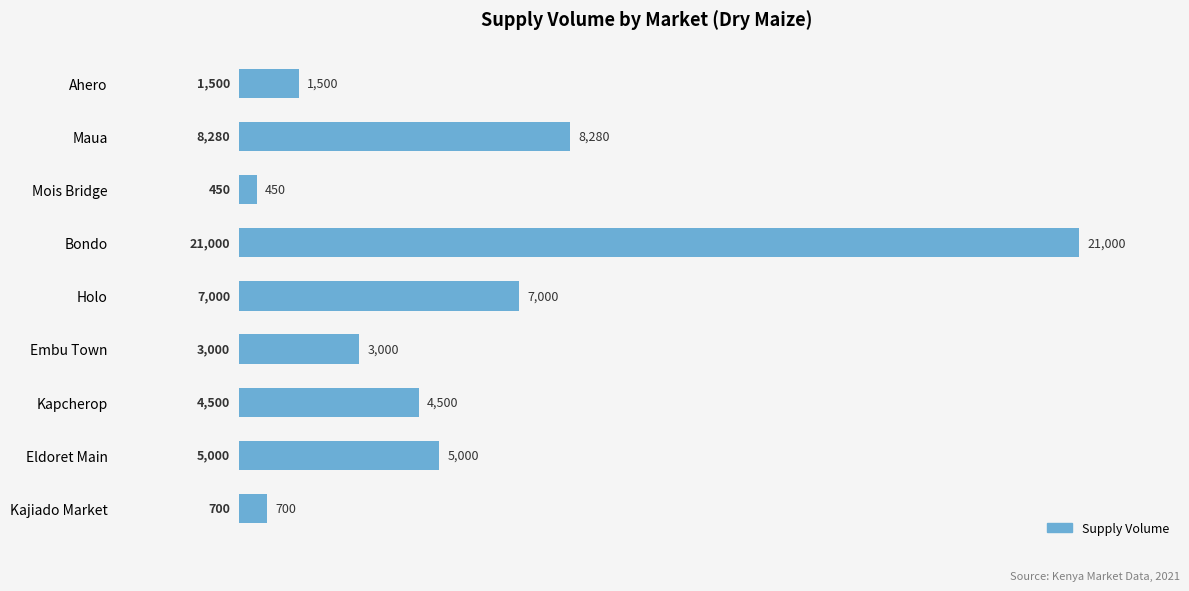

Is it true that the value at Ahero is 1500?

True